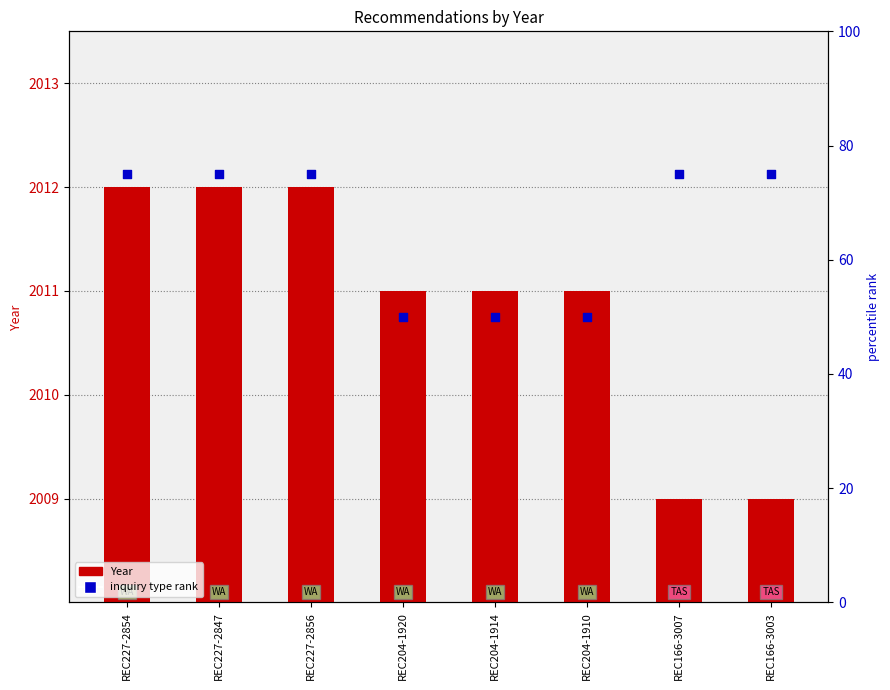

Which series reaches the maximum Y coordinate?

inquiry type rank